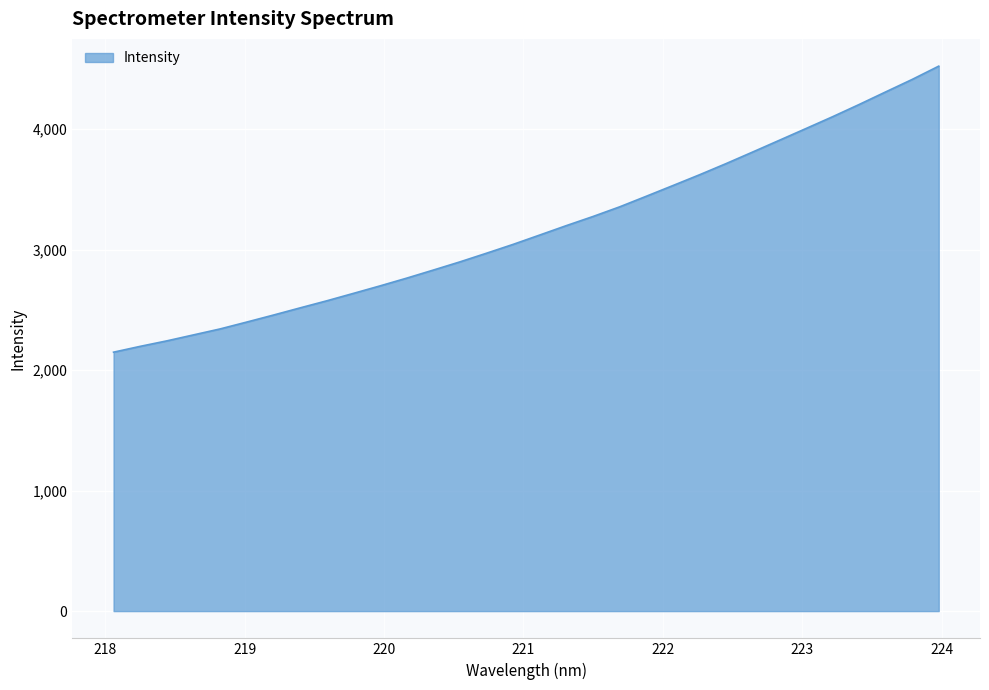

What is the greatest value displayed?

4522.7